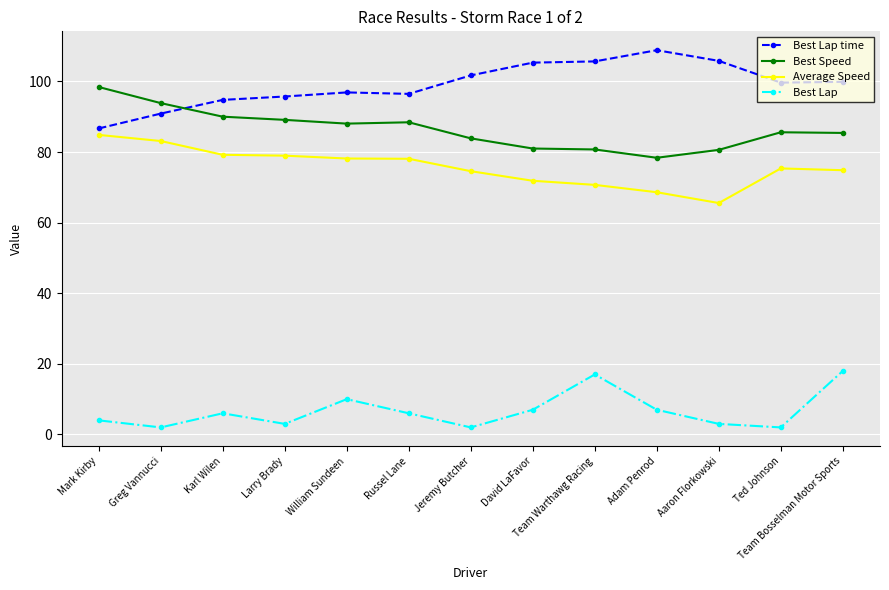

Where does the Best Lap time series first go above 99?

Jeremy Butcher